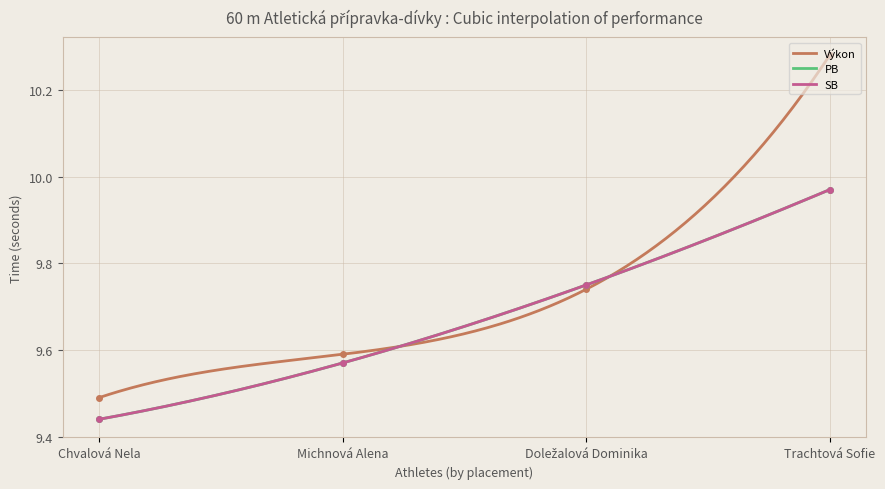

How many series are shown in this chart?

3